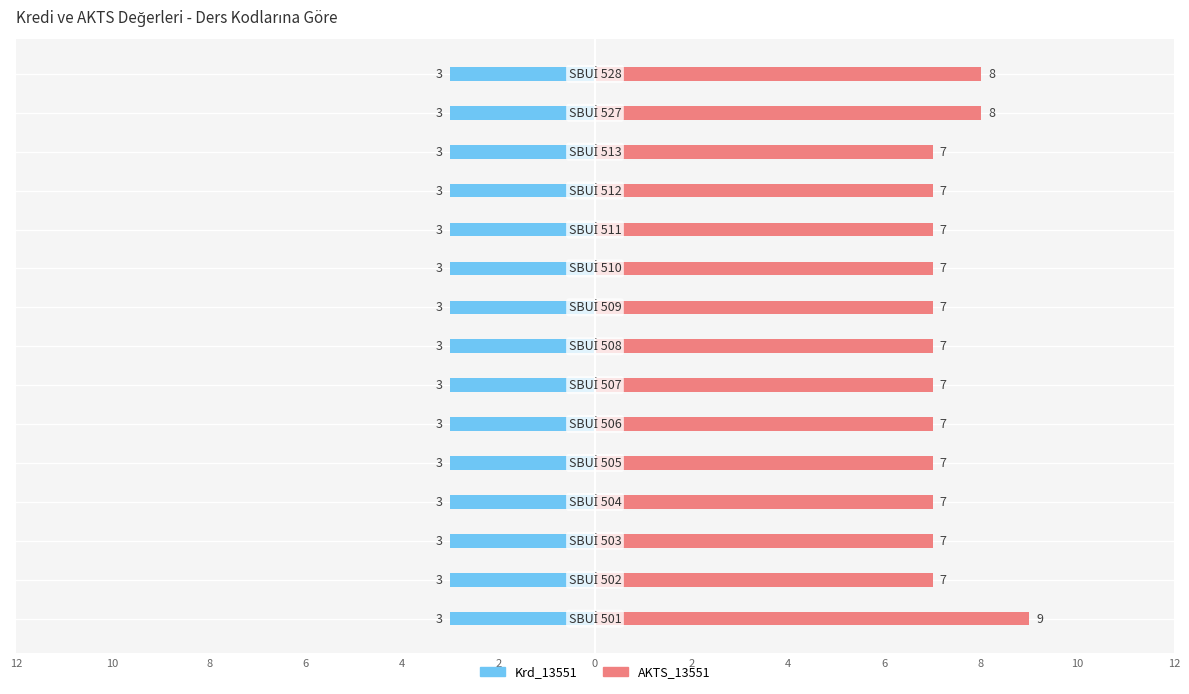

How many bars are there in each group?

2